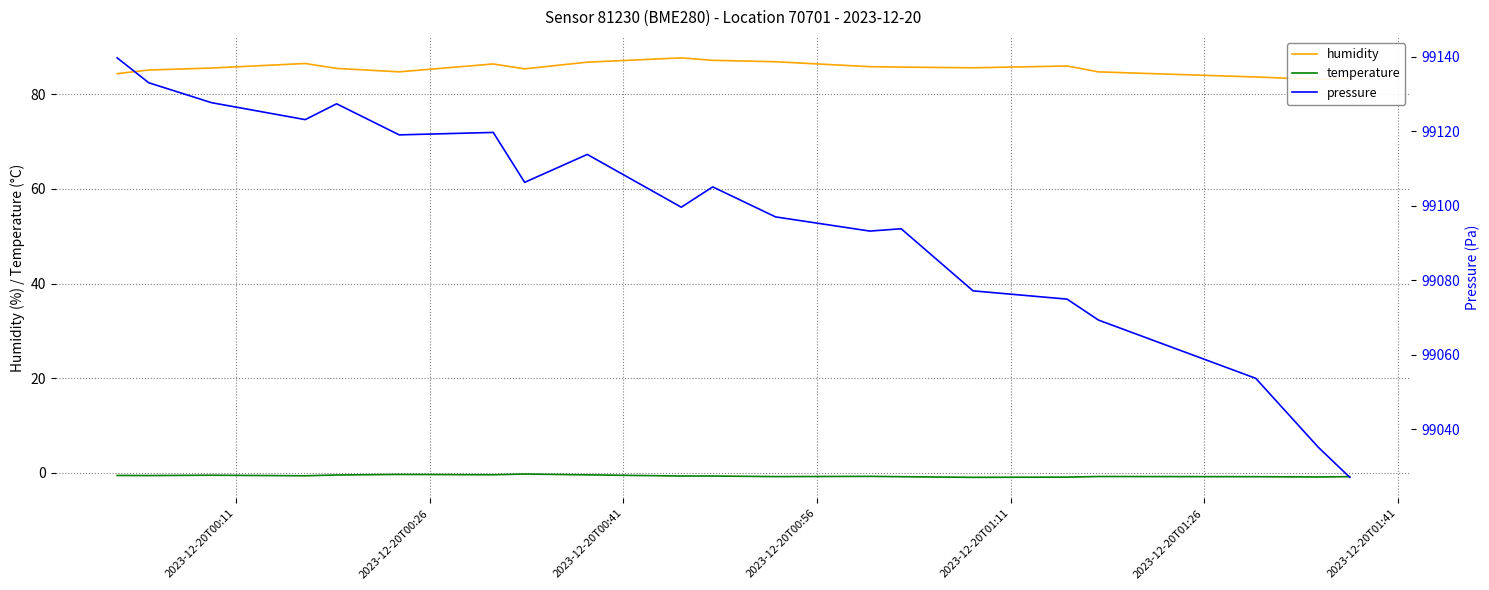

Where is the first local minimum for temperature?

2023-12-20T00:26